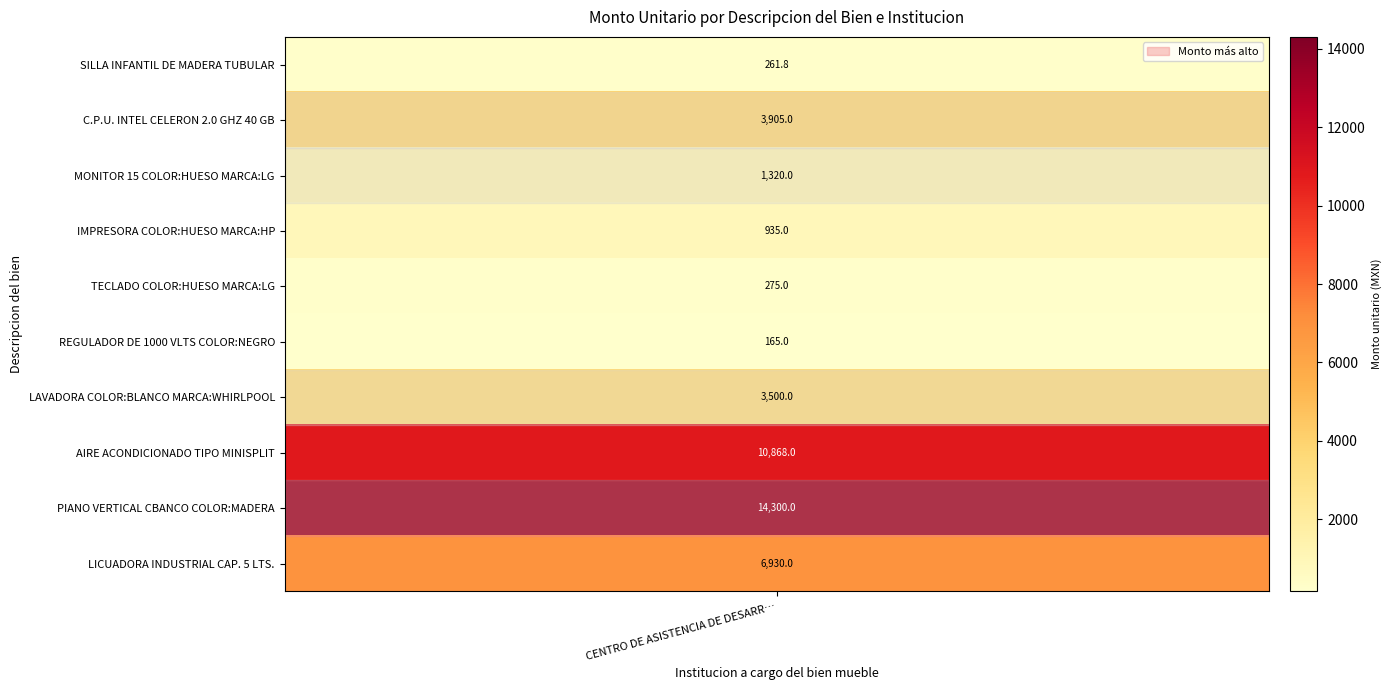

At which category does the chart reach its minimum across all series?

REGULADOR DE 1000 VLTS COLOR:NEGRO